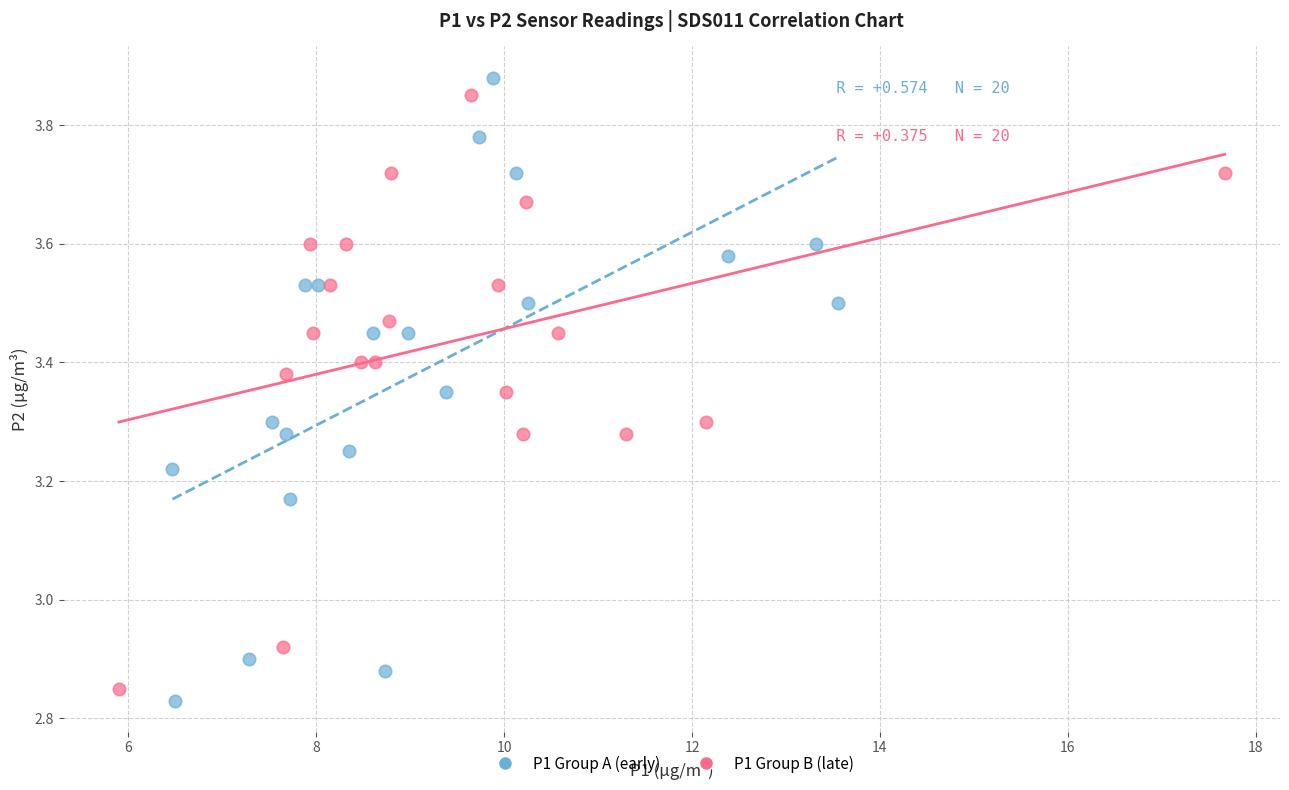

Which series contains the lowest Y value?

P1 Group A (early)